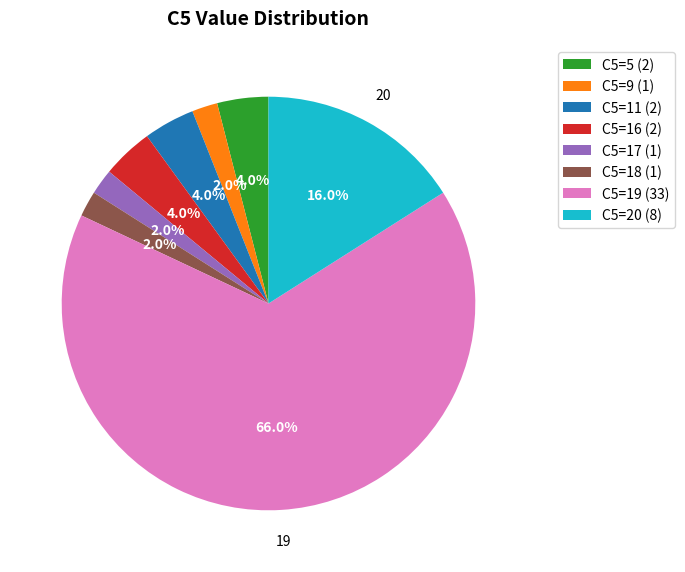

What is the largest slice in the pie chart?

C5=19 (33)